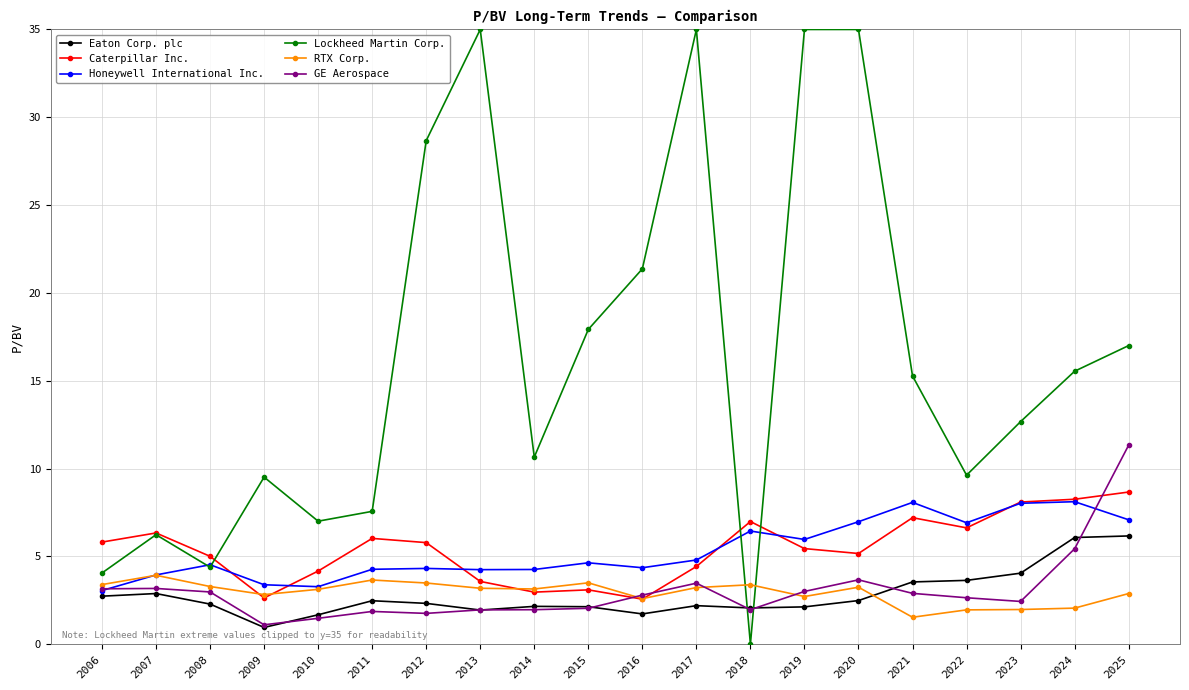

What is the approximate value of Honeywell International Inc. at 2011?

4.3